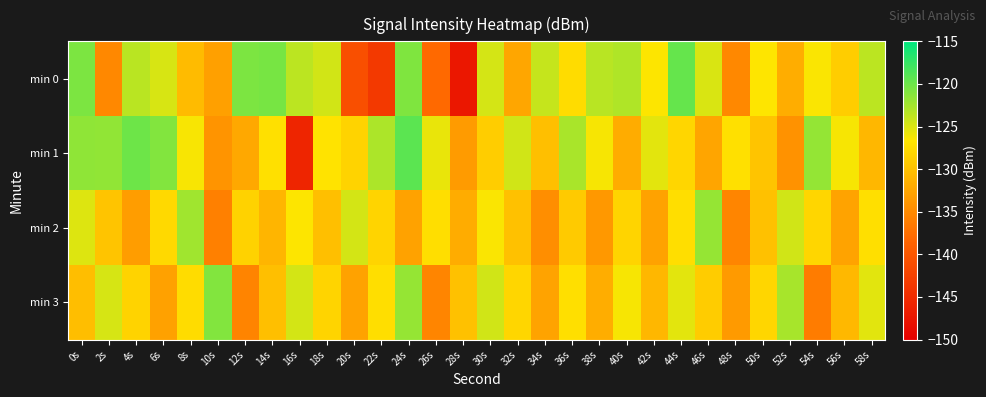

Reading right to left, list all the values displayed in this chart.

min 0: 58s=-123.6	56s=-128.8	54s=-126.5	52s=-131.8	50s=-126.6	48s=-135.1	46s=-125.0	44s=-119.7	42s=-126.6	40s=-123.0	38s=-123.5	36s=-127.5	34s=-124.0	32s=-132.4	30s=-124.8	28s=-147.3	26s=-138.0	24s=-120.9	22s=-143.4	20s=-141.0	18s=-124.6	16s=-123.6	14s=-120.5	12s=-120.7	10s=-132.9	8s=-130.5	6s=-124.9	4s=-123.5	2s=-135.2	0s=-120.7
min 1: 58s=-130.9	56s=-126.3	54s=-121.8	52s=-134.2	50s=-129.7	48s=-127.1	46s=-132.6	44s=-128.0	42s=-125.5	40s=-131.9	38s=-126.3	36s=-122.8	34s=-130.1	32s=-124.6	30s=-128.9	28s=-133.5	26s=-125.7	24s=-119.2	22s=-122.9	20s=-128.3	18s=-126.9	16s=-145.7	14s=-127.1	12s=-132.3	10s=-134.1	8s=-126.4	6s=-121.0	4s=-120.0	2s=-121.7	0s=-121.6
min 2: 58s=-127.2	56s=-132.7	54s=-128.1	52s=-124.6	50s=-130.0	48s=-135.5	46s=-121.9	44s=-127.3	42s=-132.8	40s=-128.2	38s=-133.7	36s=-129.1	34s=-134.6	32s=-130.0	30s=-126.5	28s=-131.9	26s=-127.3	24s=-132.8	22s=-128.2	20s=-124.7	18s=-130.1	16s=-126.6	14s=-131.0	12s=-128.5	10s=-135.9	8s=-122.3	6s=-127.8	4s=-133.2	2s=-129.7	0s=-125.1
min 3: 58s=-125.3	56s=-130.8	54s=-136.2	52s=-122.7	50s=-128.1	48s=-133.6	46s=-129.0	44s=-125.5	42s=-130.9	40s=-126.3	38s=-131.8	36s=-127.2	34s=-132.7	32s=-128.1	30s=-124.6	28s=-130.0	26s=-135.5	24s=-121.9	22s=-127.3	20s=-132.8	18s=-128.2	16s=-124.7	14s=-130.1	12s=-135.6	10s=-121.0	8s=-127.5	6s=-132.9	4s=-128.3	2s=-124.8	0s=-130.2